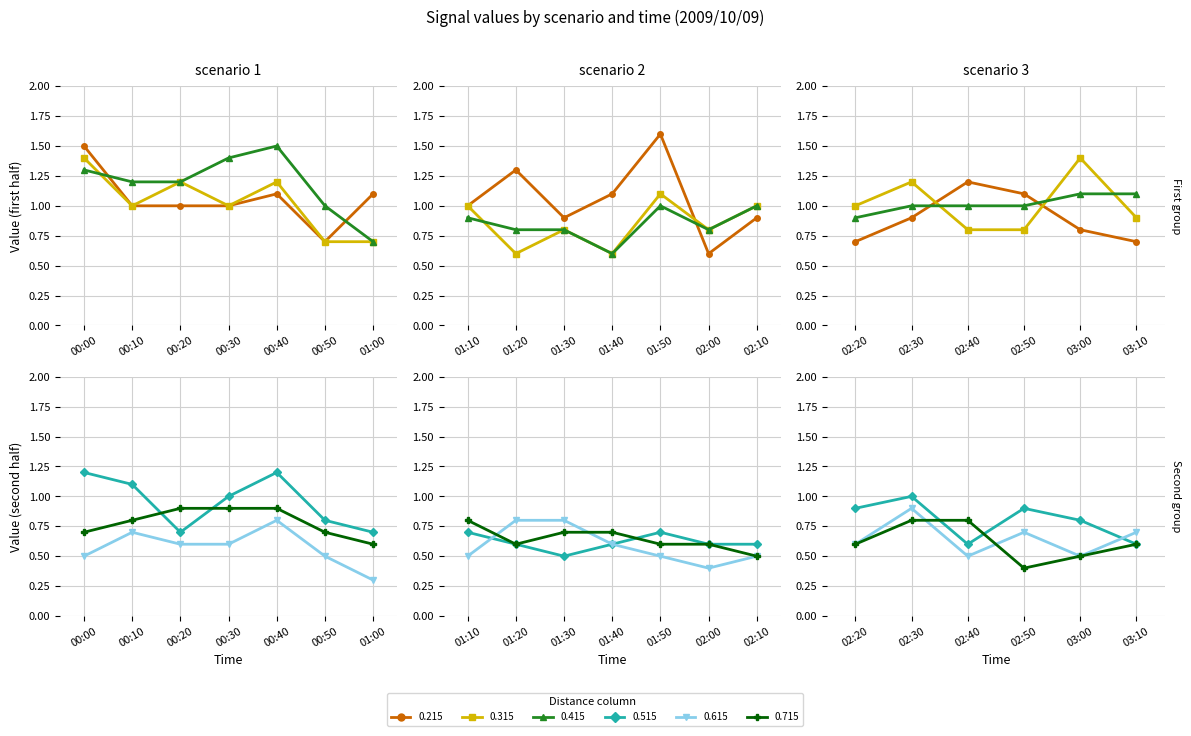

Which series has the largest total across all categories?

0.415